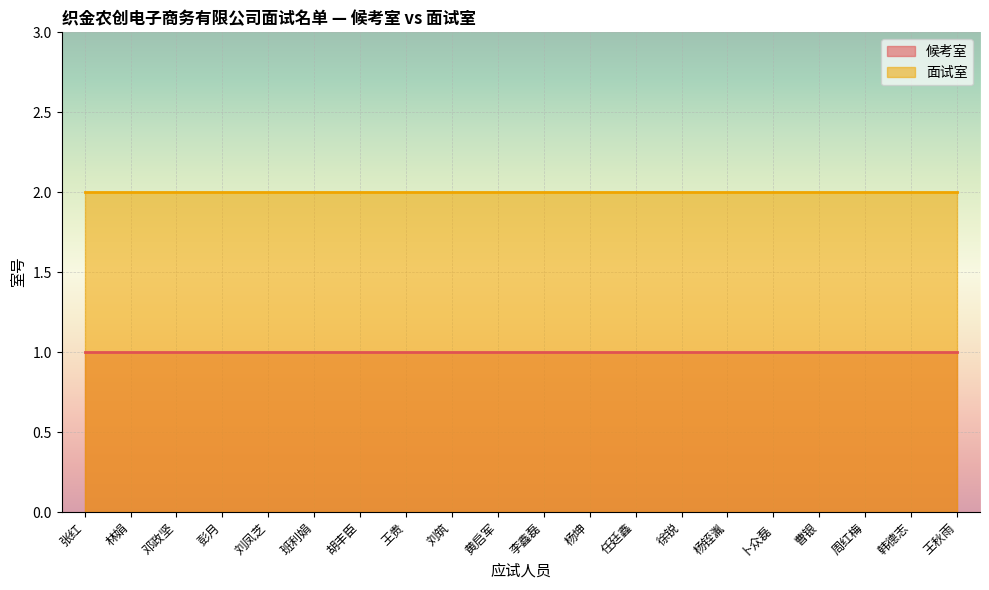

True or false: 面试室 and 候考室 cross at least once.

False